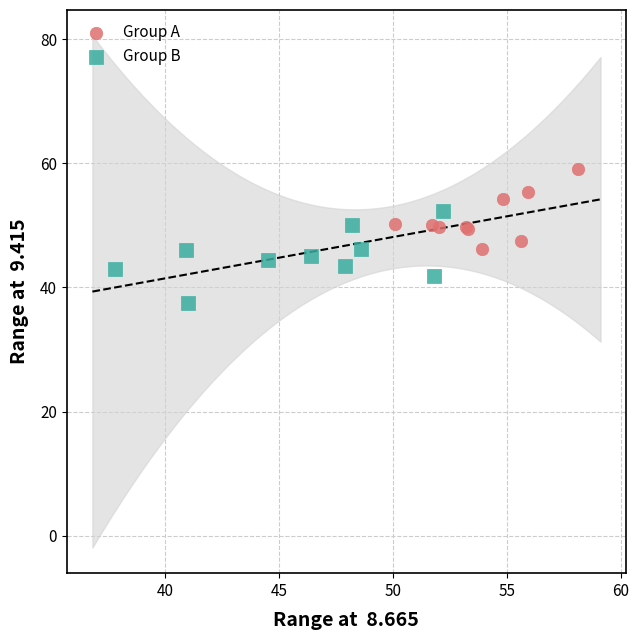

Which series reaches the minimum Y coordinate?

Group B